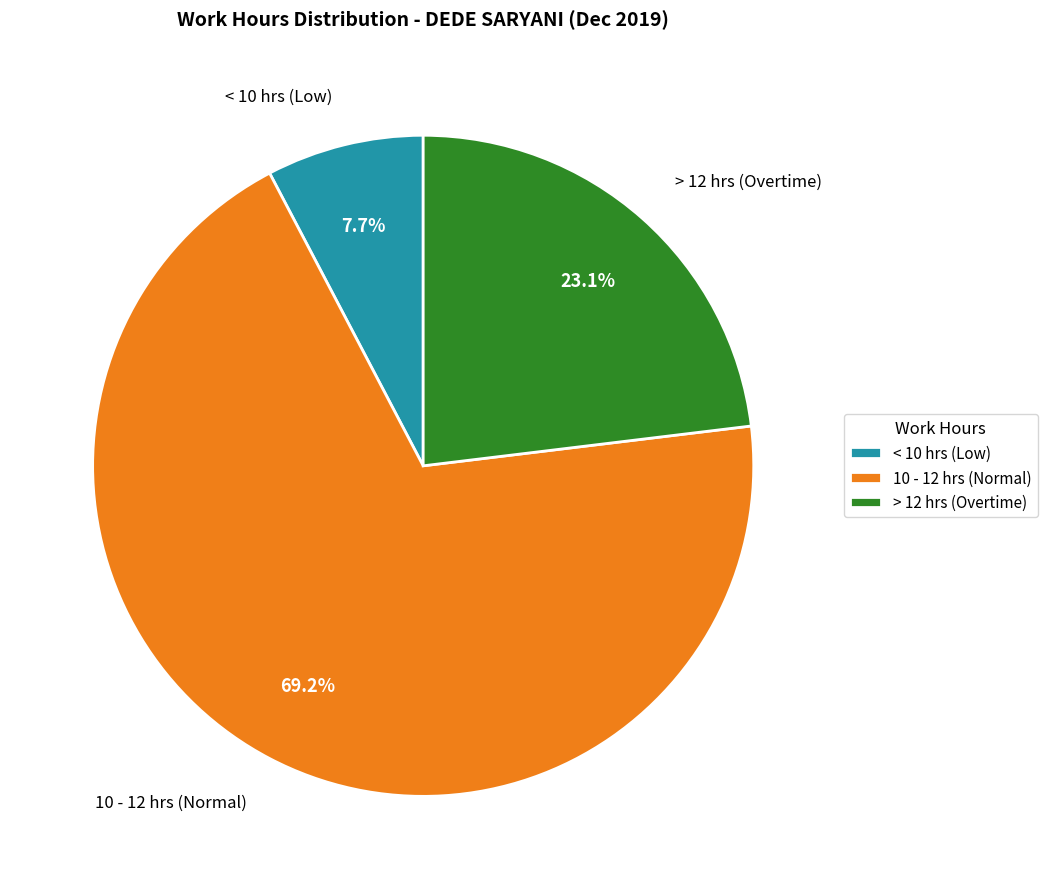

Which category accounts for the majority?

10 - 12 hrs (Normal)